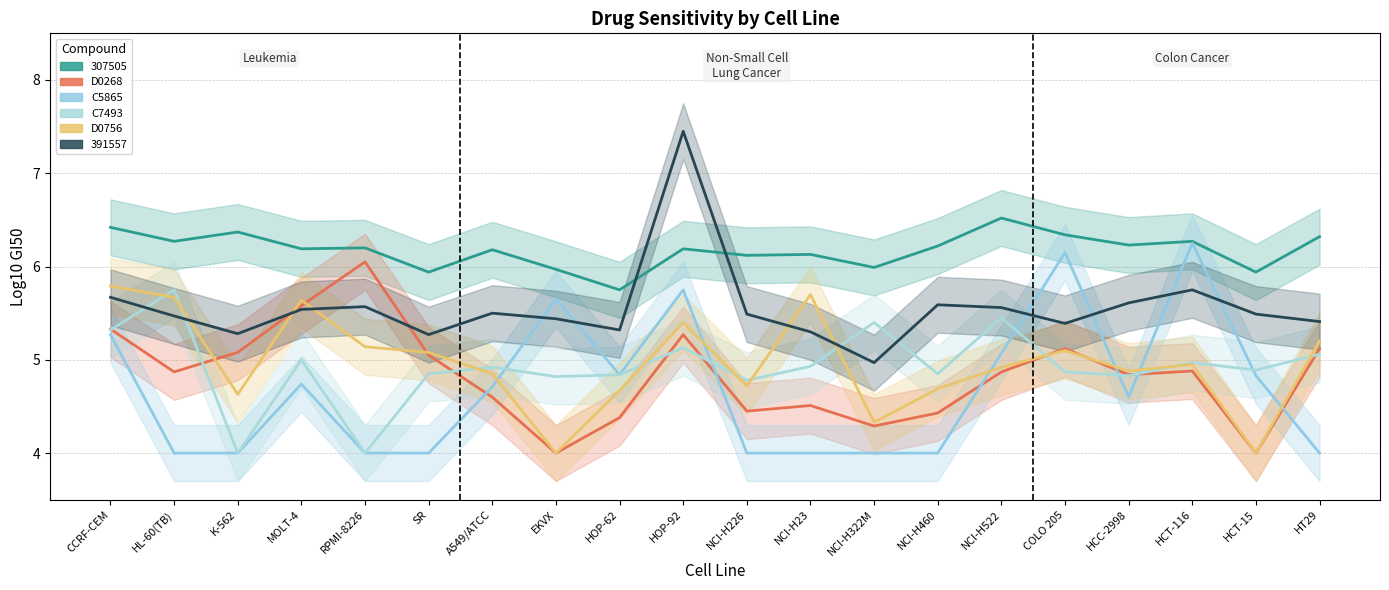

At which label does C7493 reach its peak?

HL-60(TB)